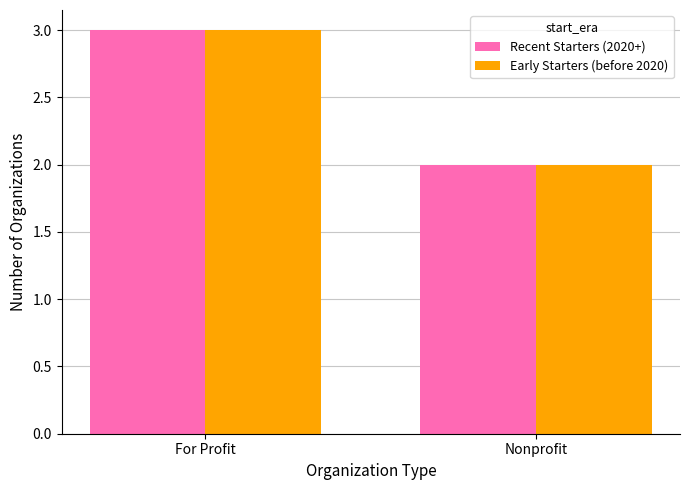

How many bars are there in total?

4